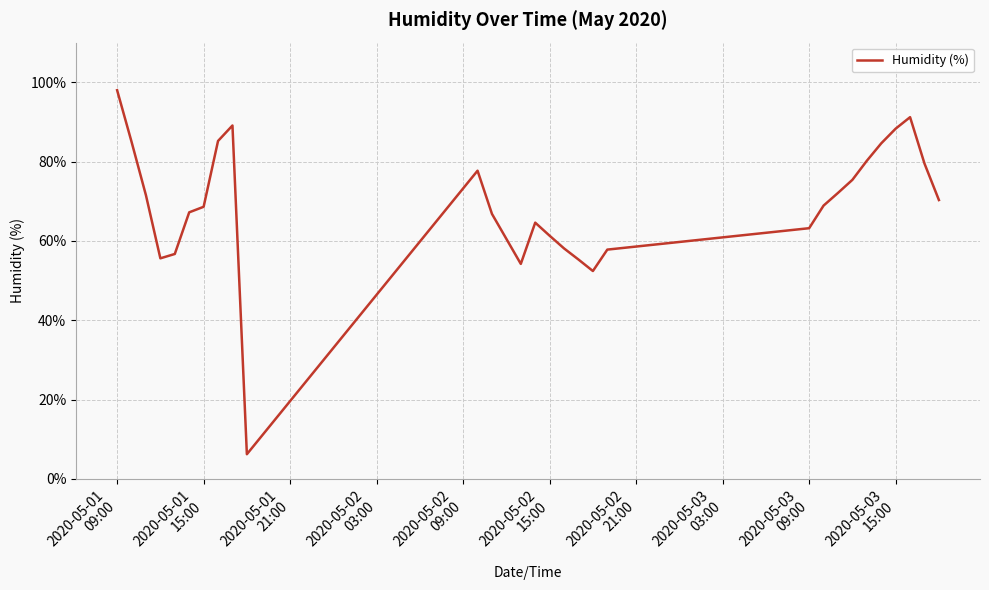

What is the greatest value displayed?

98.0